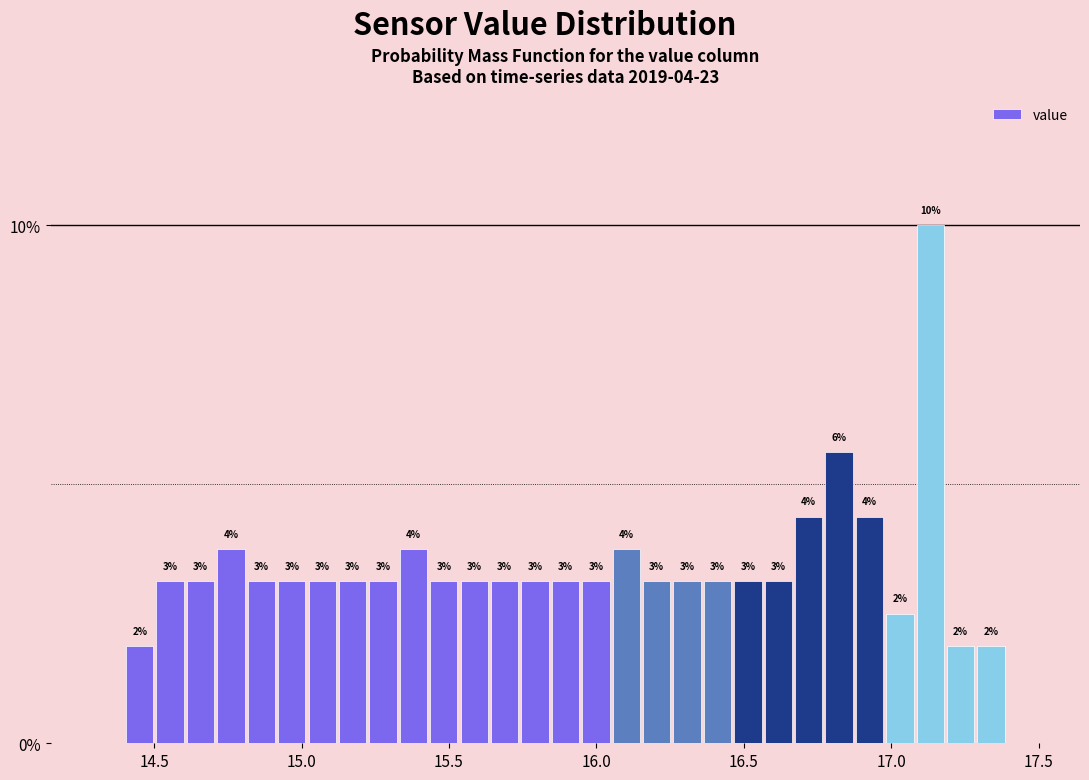

Around what value on the x-axis is the tallest bar? Give the approximate position of its centre, as read against the axis.

17.15